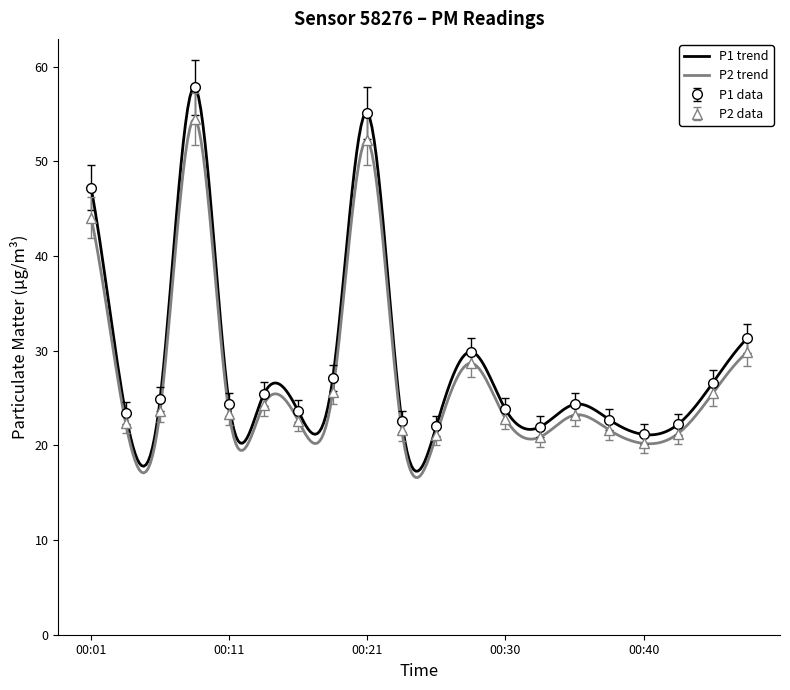

Reading left to right, list all the values displayed in this chart.

P1: 00:01=47.2	00:04=23.4	00:06=24.9	00:08=57.8	00:11=24.4	00:13=25.4	00:16=23.6	00:18=27.1	00:21=55.1	00:23=22.5	00:25=22.1	00:28=29.9	00:30=23.8	00:33=21.9	00:35=24.3	00:38=22.7	00:40=21.1	00:42=22.2	00:45=26.6	00:47=31.3
P2: 00:01=44.0	00:04=22.4	00:06=23.6	00:08=54.5	00:11=23.3	00:13=24.3	00:16=22.6	00:18=25.7	00:21=52.2	00:23=21.6	00:25=21.1	00:28=28.7	00:30=22.8	00:33=20.9	00:35=23.2	00:38=21.6	00:40=20.2	00:42=21.2	00:45=25.5	00:47=29.8